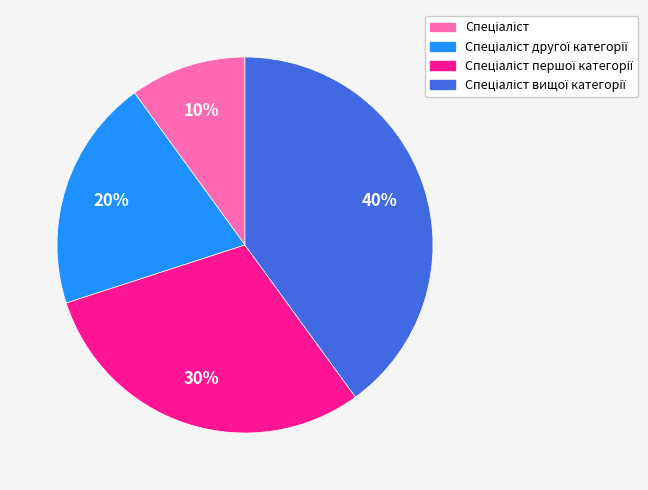

Count the number of slices in the pie.

4